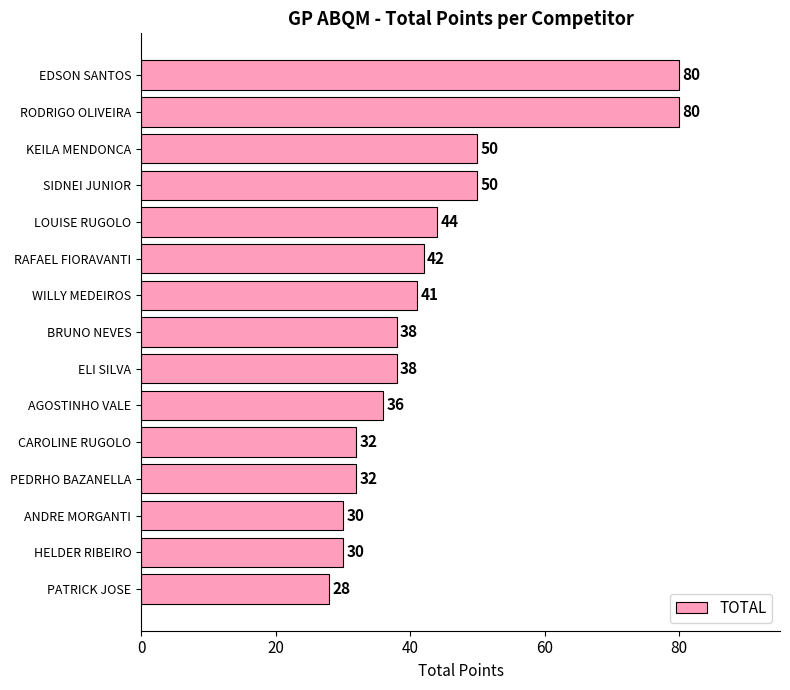

Approximately how many times larger is the value at EDSON SANTOS compared to BRUNO NEVES?

2.1